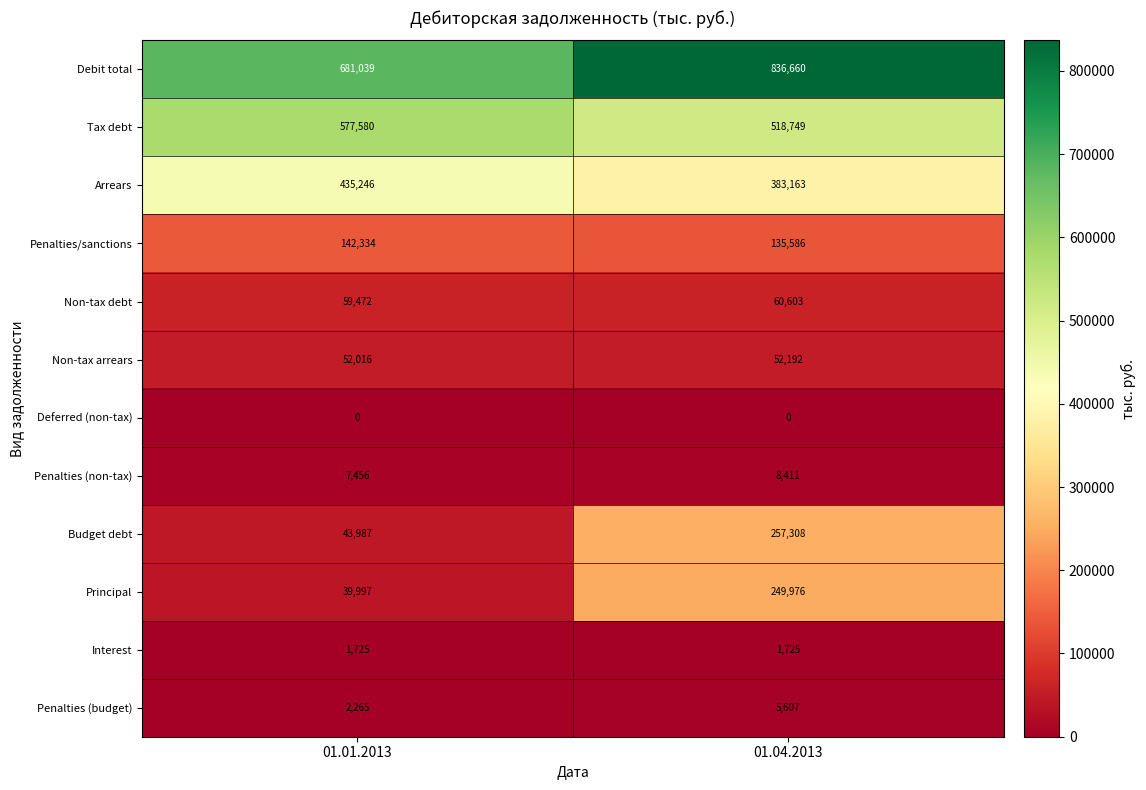

At 01.04.2013, list the series in order from largest to smallest.

Debit total, Tax debt, Arrears, Budget debt, Principal, Penalties/sanctions, Non-tax debt, Non-tax arrears, Penalties (non-tax), Penalties (budget), Interest, Deferred (non-tax)